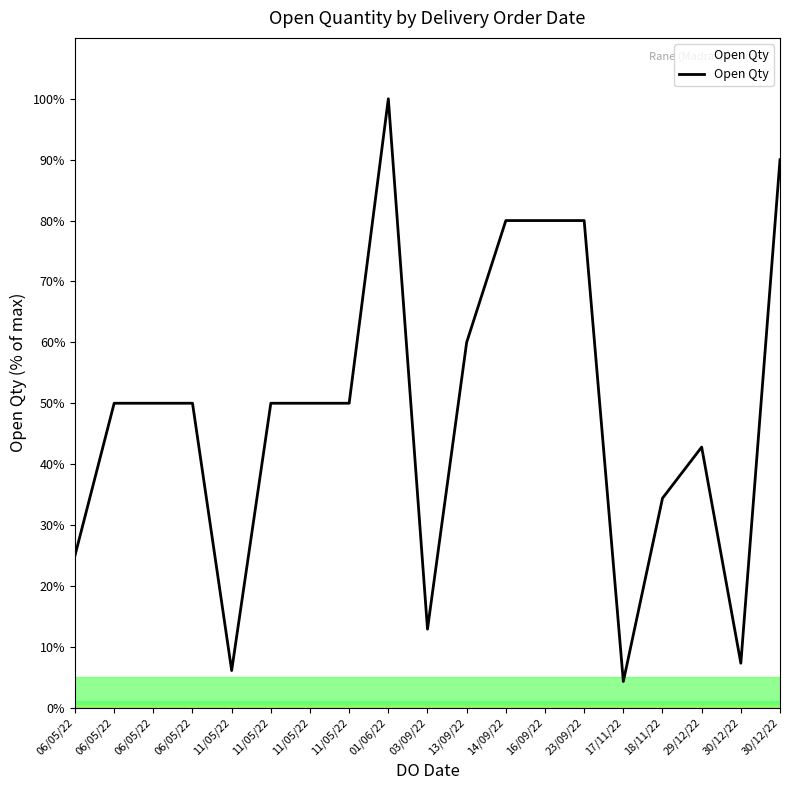

Which label corresponds to the largest value in the chart?

01/06/22